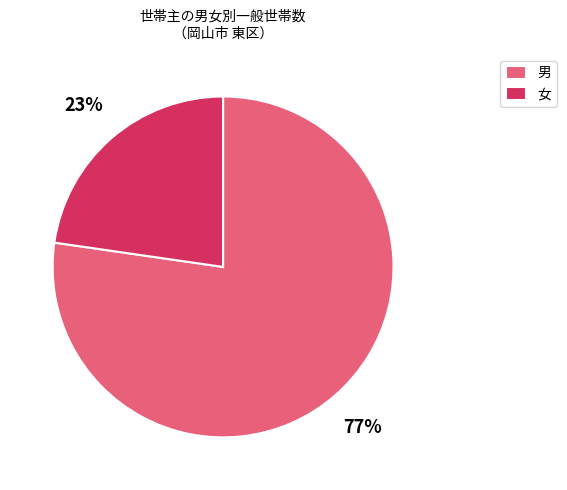

Which slice is the largest?

男